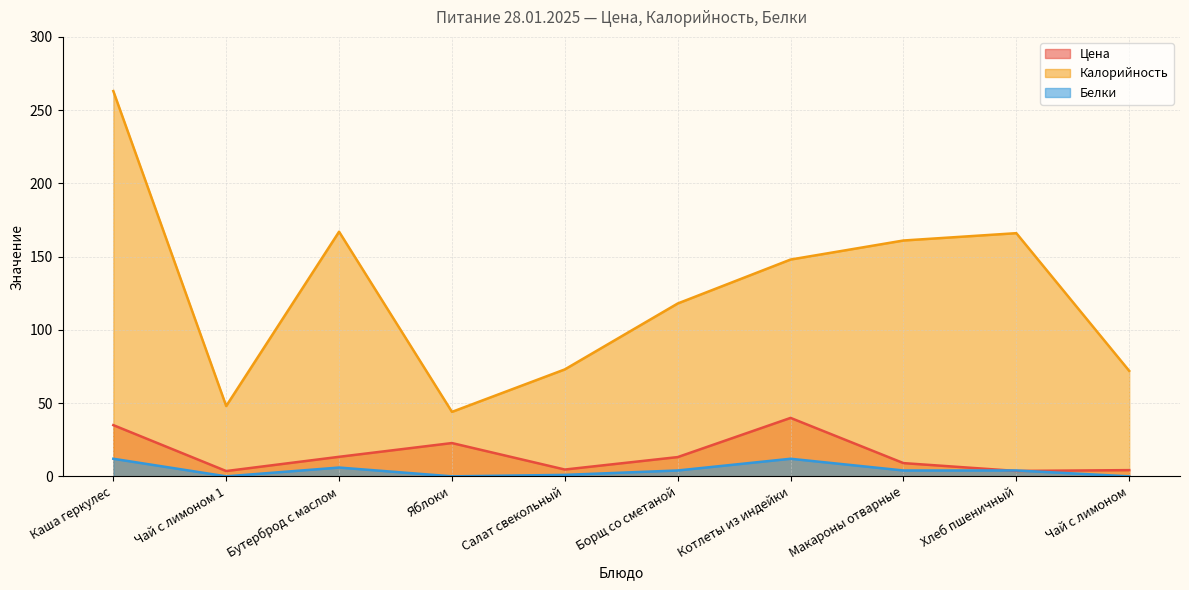

In Цена, how many points are higher than both neighbors (excluding endpoints)?

2